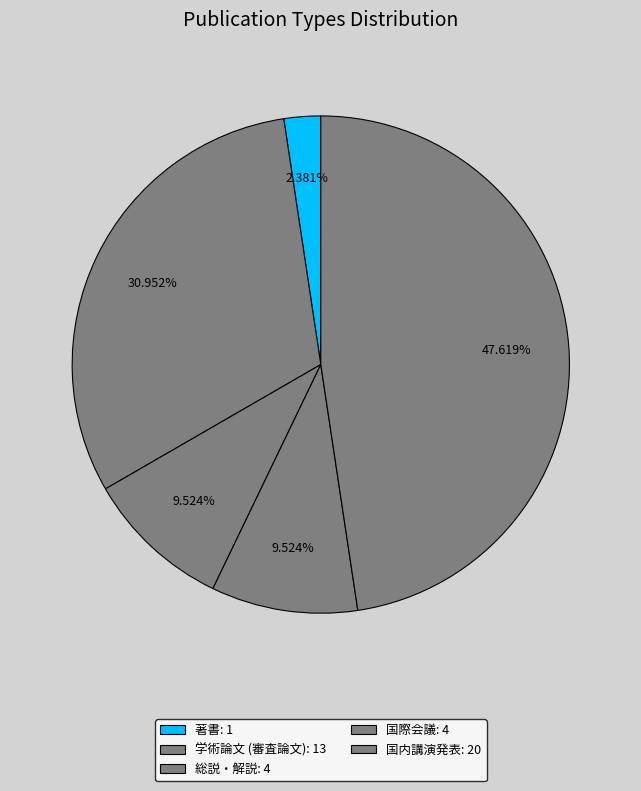

How many segments does this pie chart have?

5